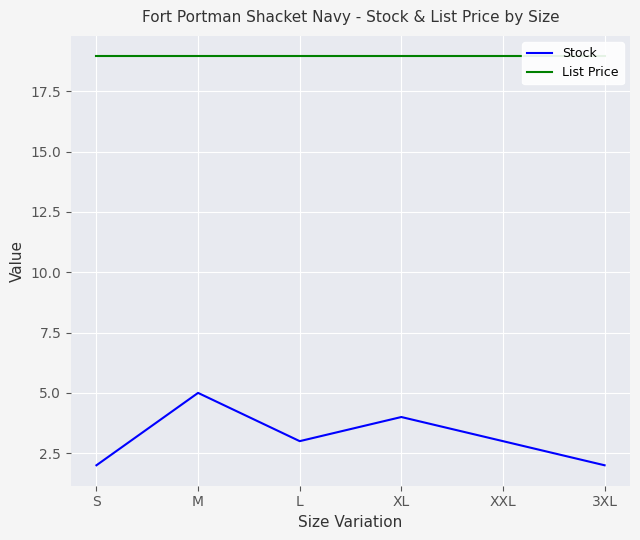

True or false: List Price has more than 2 points higher than both neighbors.

False